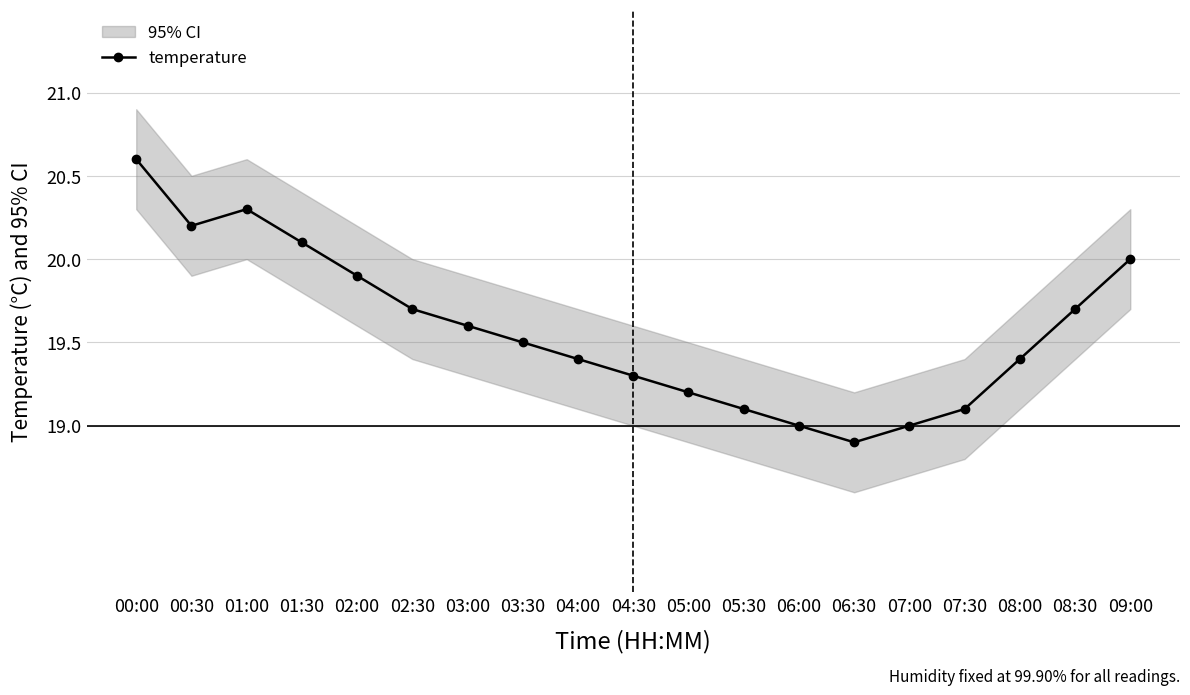

Does the chart display data point markers on the line(s)?

Yes